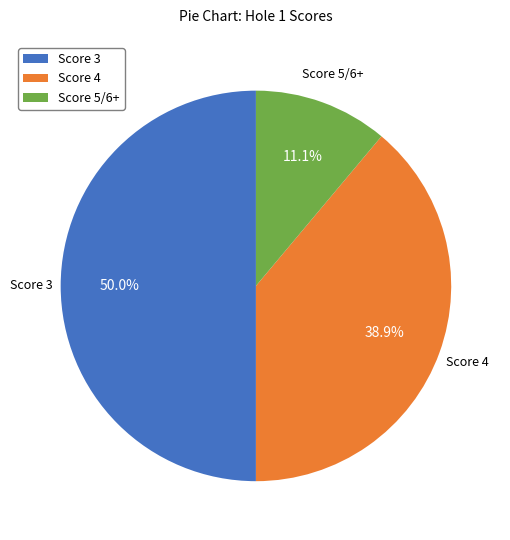

Which slice is the largest?

Score 3